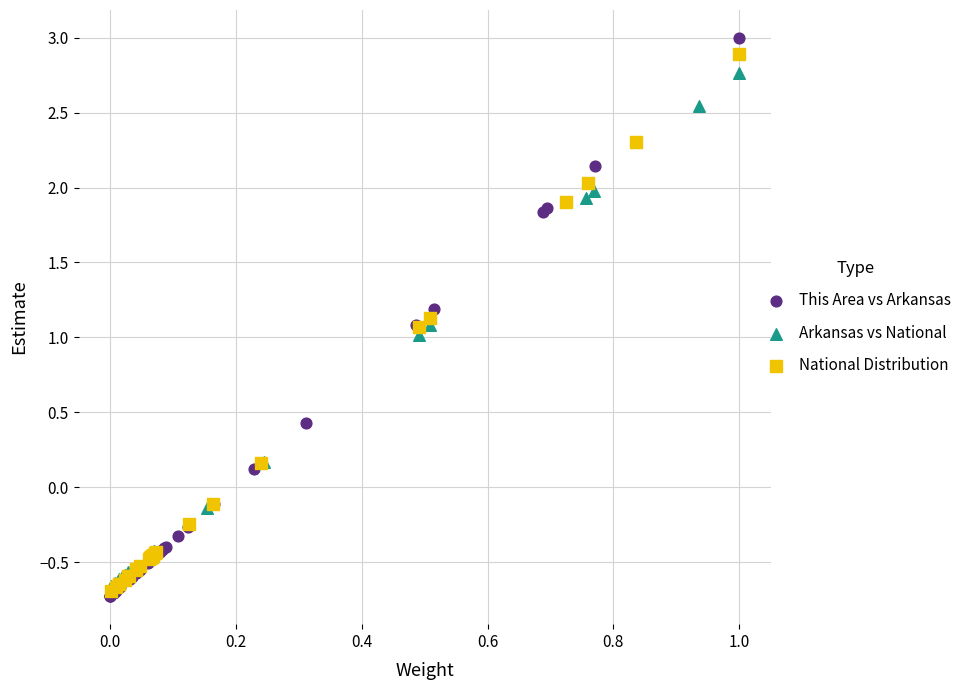

Which series has the widest spread of Y values?

This Area vs Arkansas